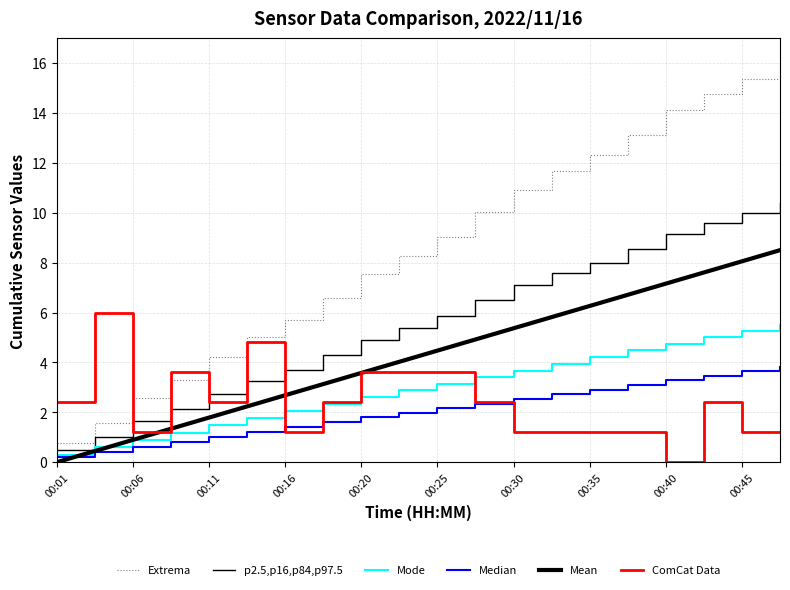

At how many categories does at least one series exceed 7?

12